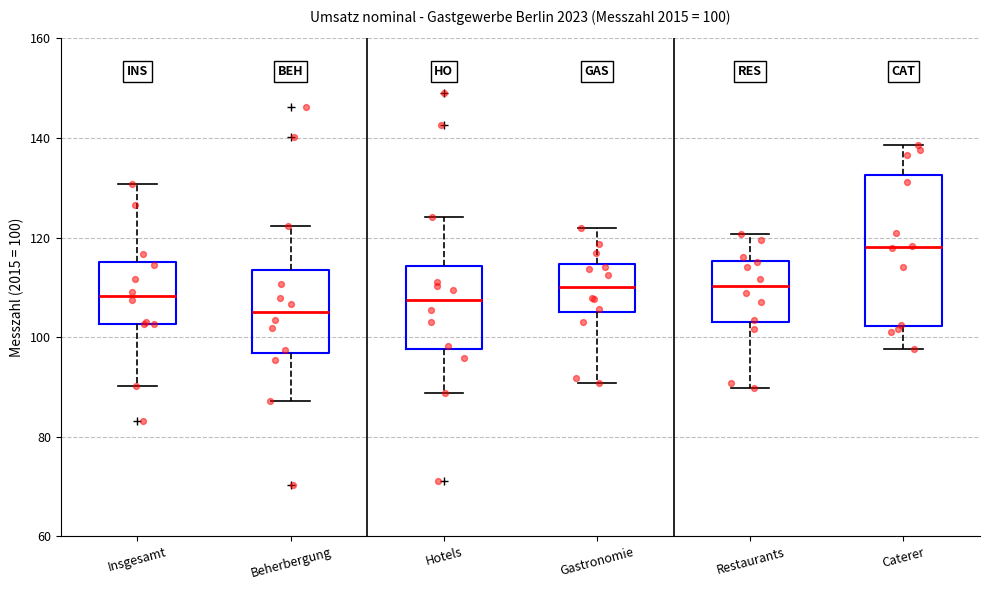

Which box is the tallest, from its lower edge to its upper edge?

Caterer